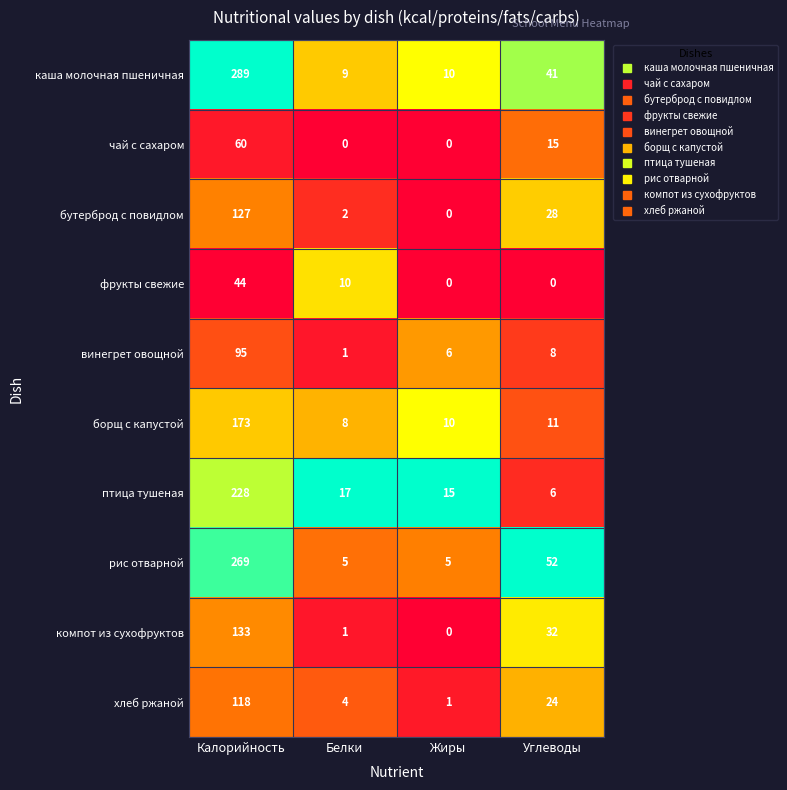

Rank the series by their maximum value, from highest to lowest.

каша молочная пшеничная, рис отварной, птица тушеная, борщ с капустой, компот из сухофруктов, бутерброд с повидлом, хлеб ржаной, винегрет овощной, чай с сахаром, фрукты свежие